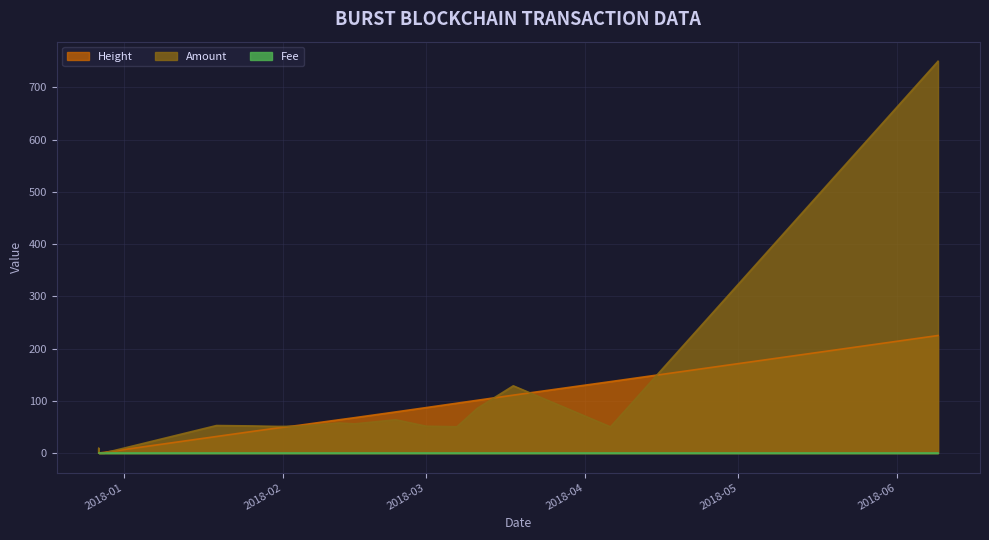

What is the label of the 16th point from the left?

2018-03-18